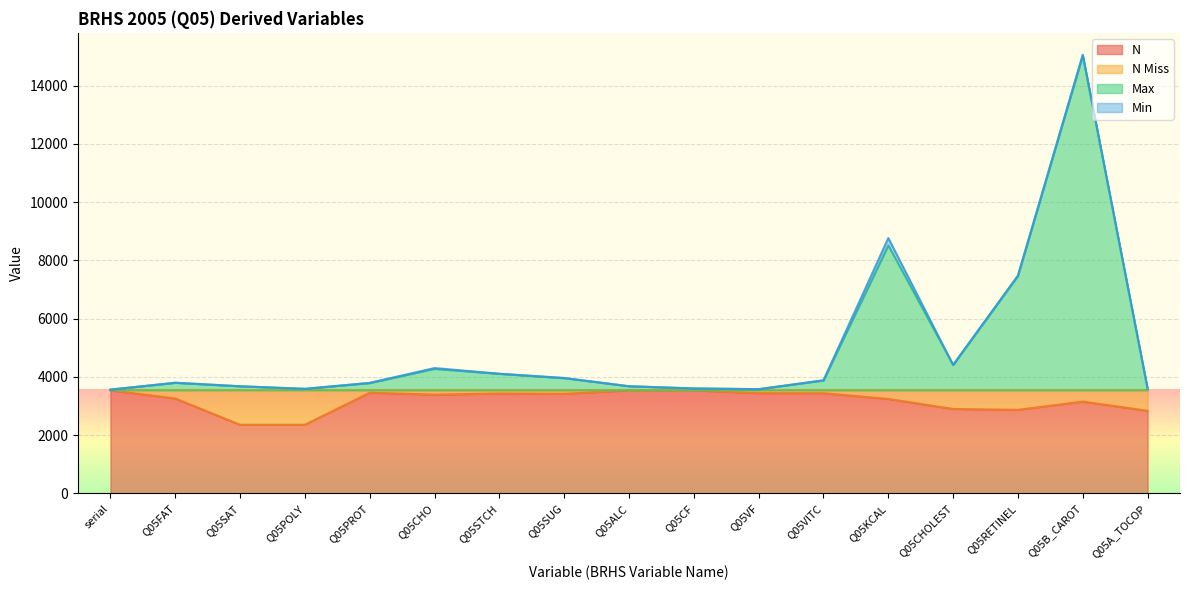

True or false: N and Max cross at least once.

False